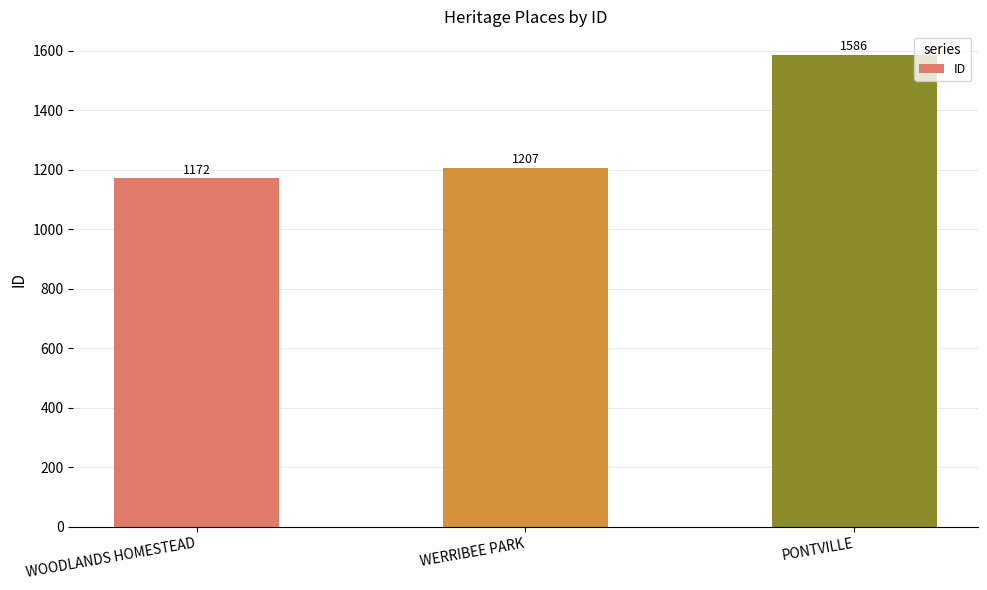

Rank the categories by value from lowest to highest.

WOODLANDS HOMESTEAD, WERRIBEE PARK, PONTVILLE